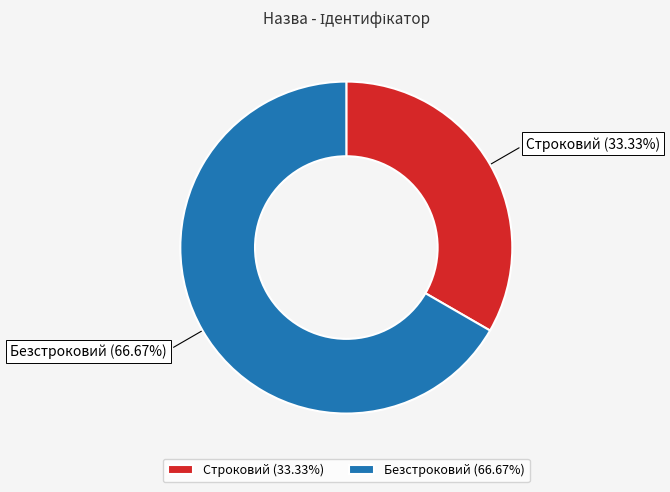

What is the ratio of the value at Безстроковий (66.67%) to the value at Строковий (33.33%)?

2.0